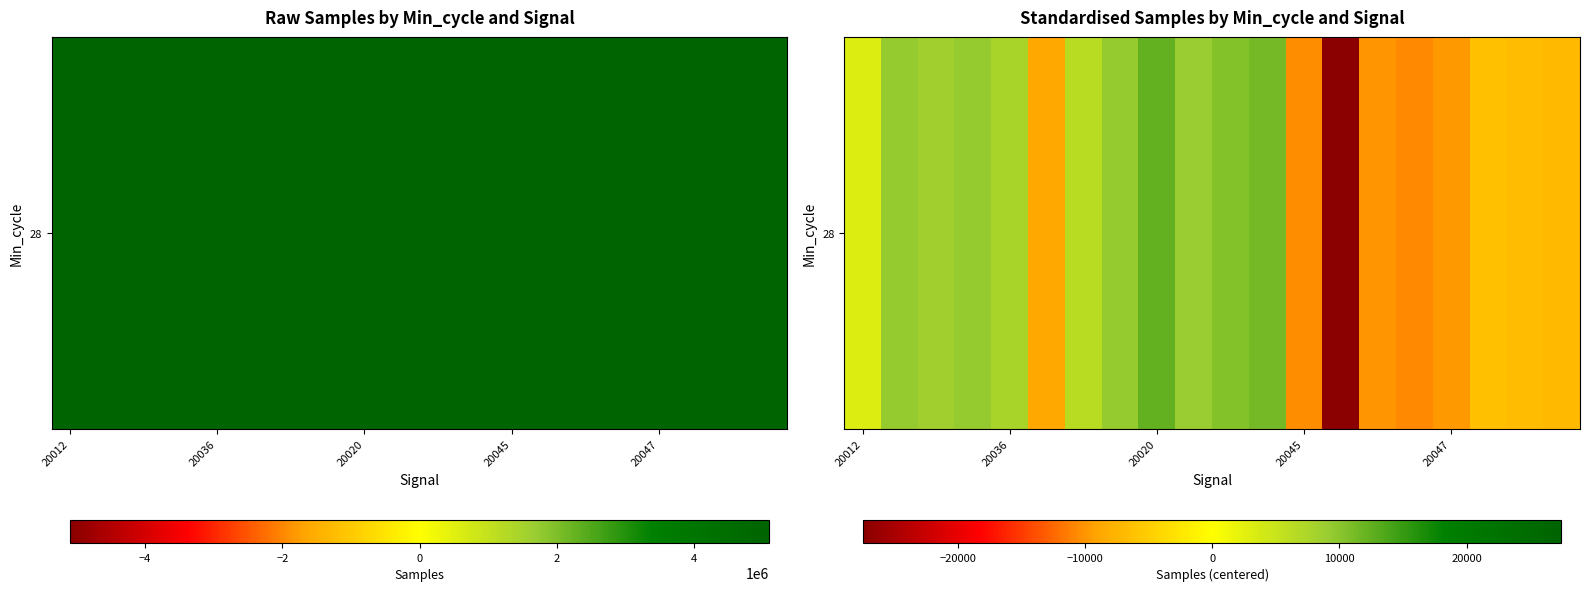

True or false: the data shows 1807.0 at 6.

False